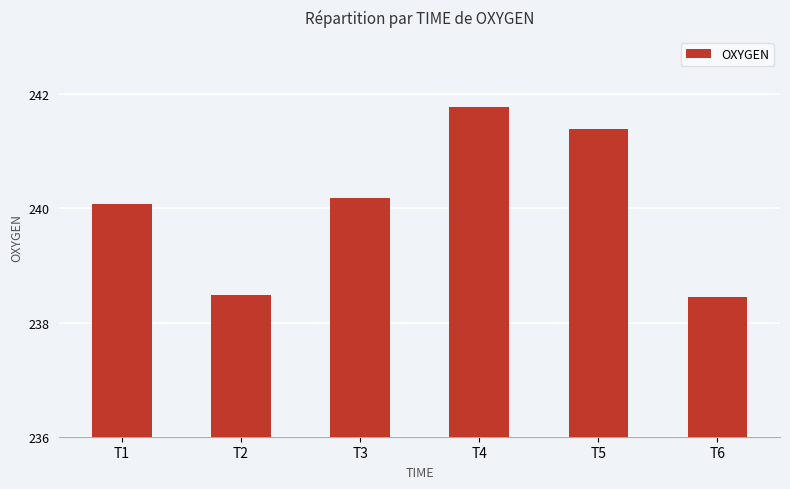

What is the value of the 3rd bar from the left?

240.2